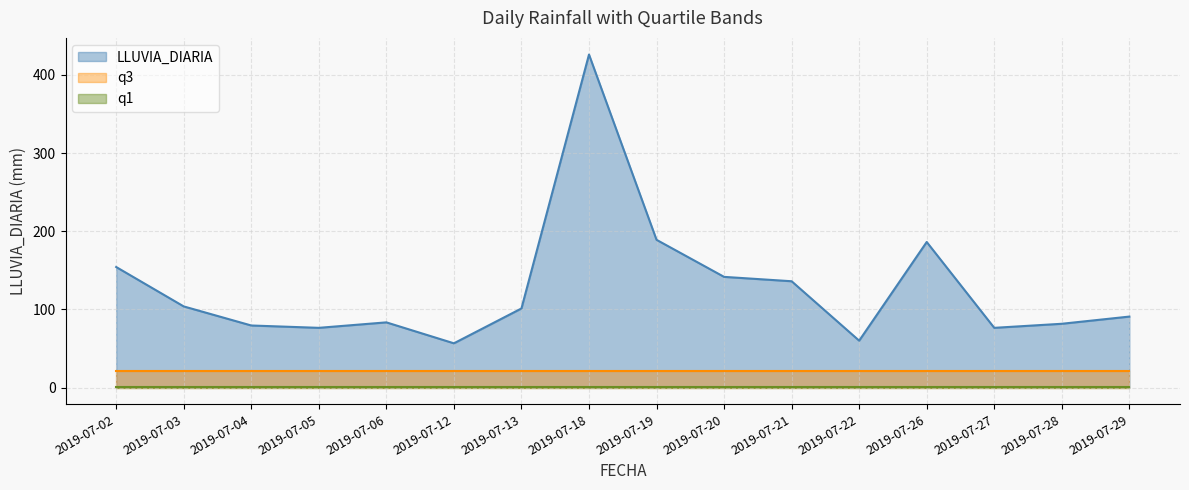

True or false: q1 and q3 intersect in this chart.

False